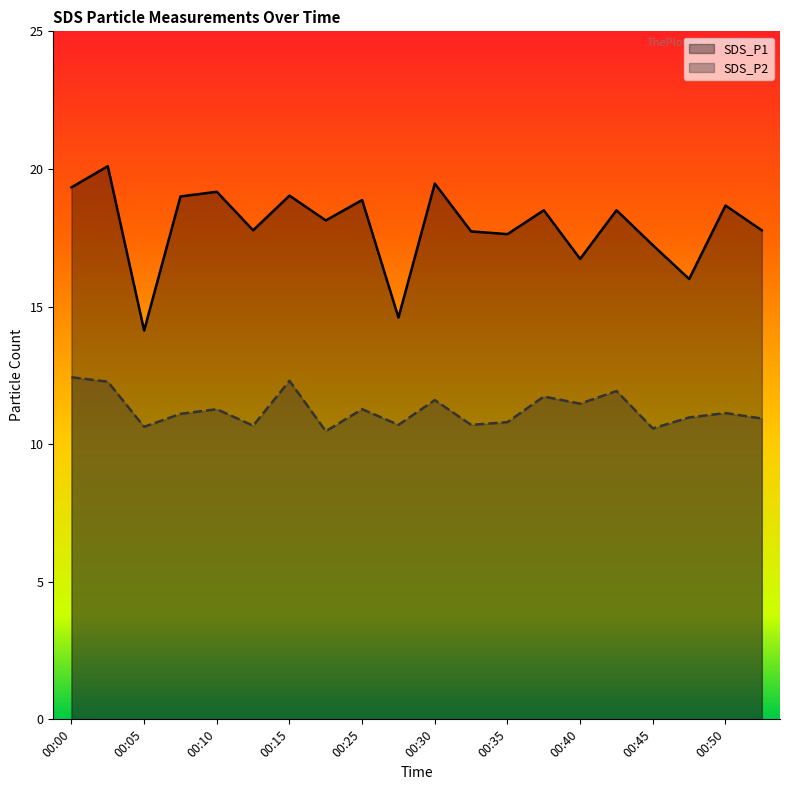

In SDS_P2, how many points are lower than both neighbors (excluding endpoints)?

7